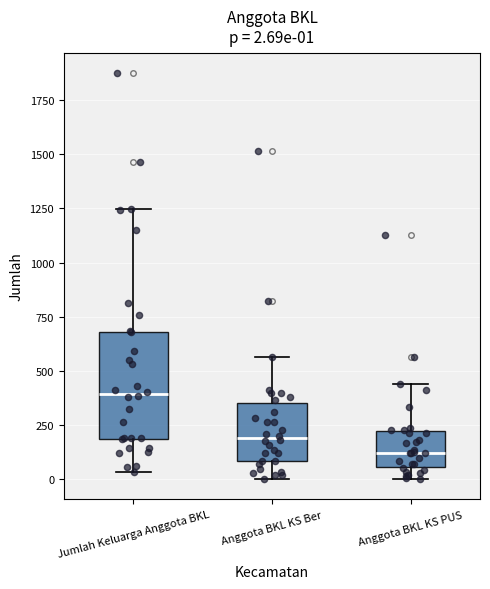

Which box has the highest median line?

Jumlah Keluarga Anggota BKL